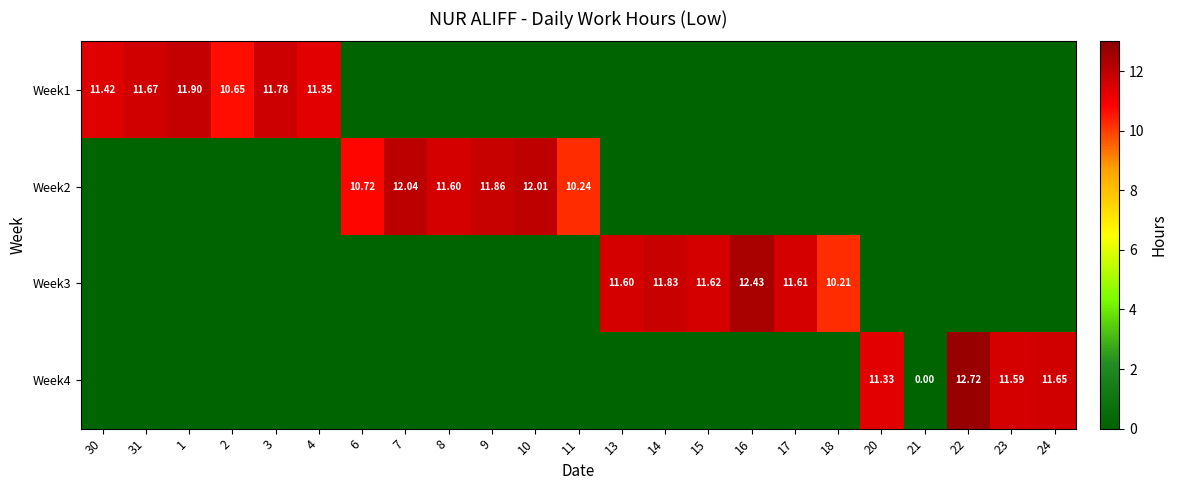

Is the value of Week4 at 22 greater than the value of Week1 at 2?

Yes